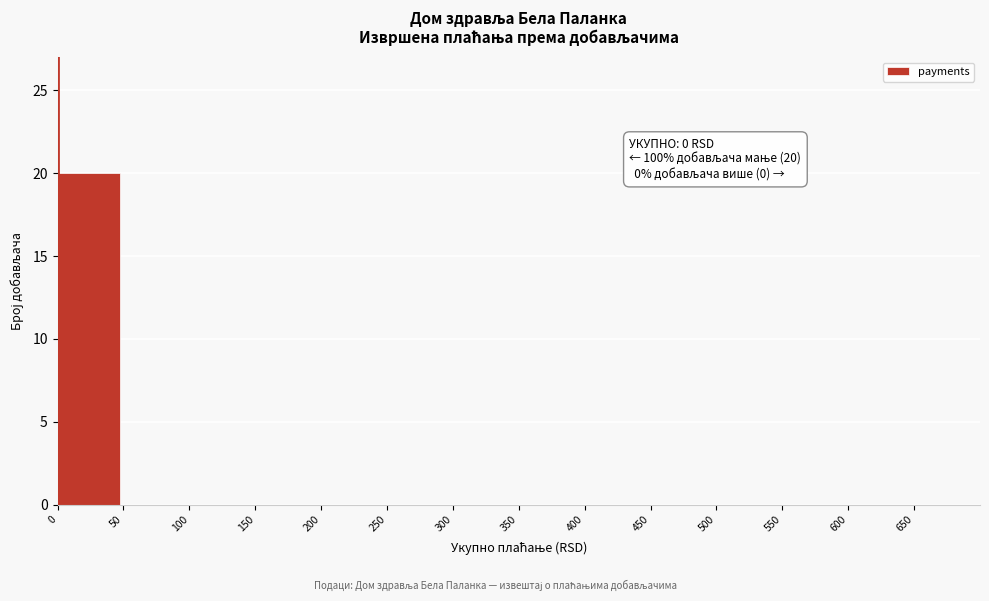

Reading right to left, list all the values displayed in this chart.

650=0	600=0	550=0	500=0	450=0	400=0	350=0	300=0	250=0	200=0	150=0	100=0	50=0	0=20